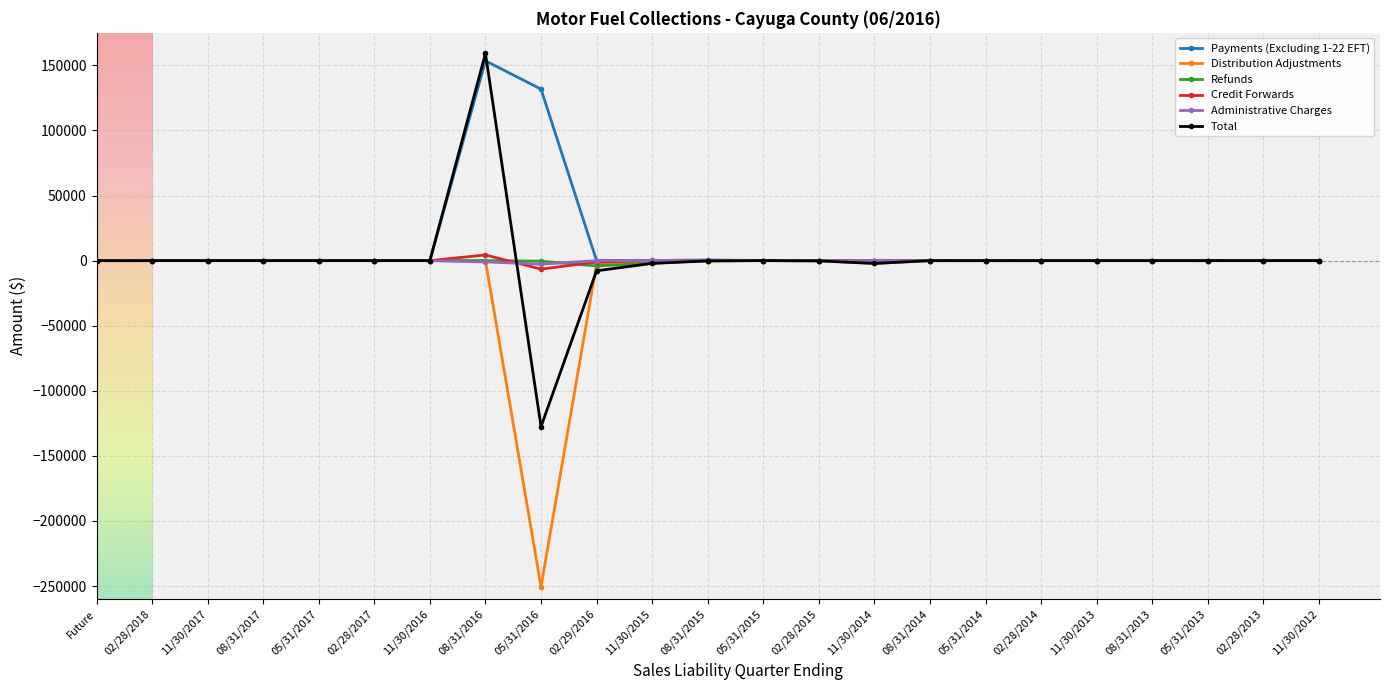

How many data points in Total are less than -2?

12